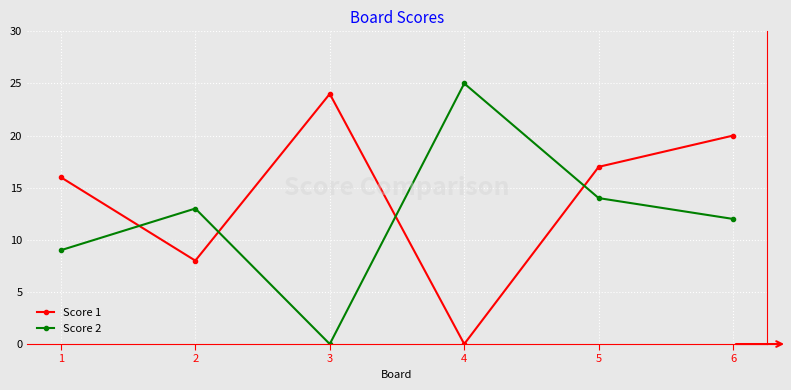

What is the value of the Score 1 point at the 2nd from the left?

8